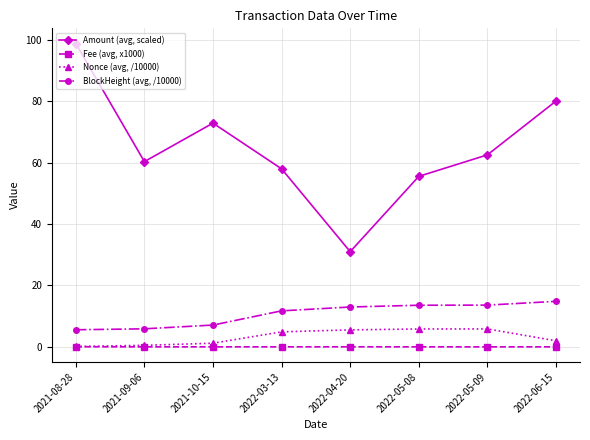

Which series has the largest total across all categories?

Amount (avg, scaled)